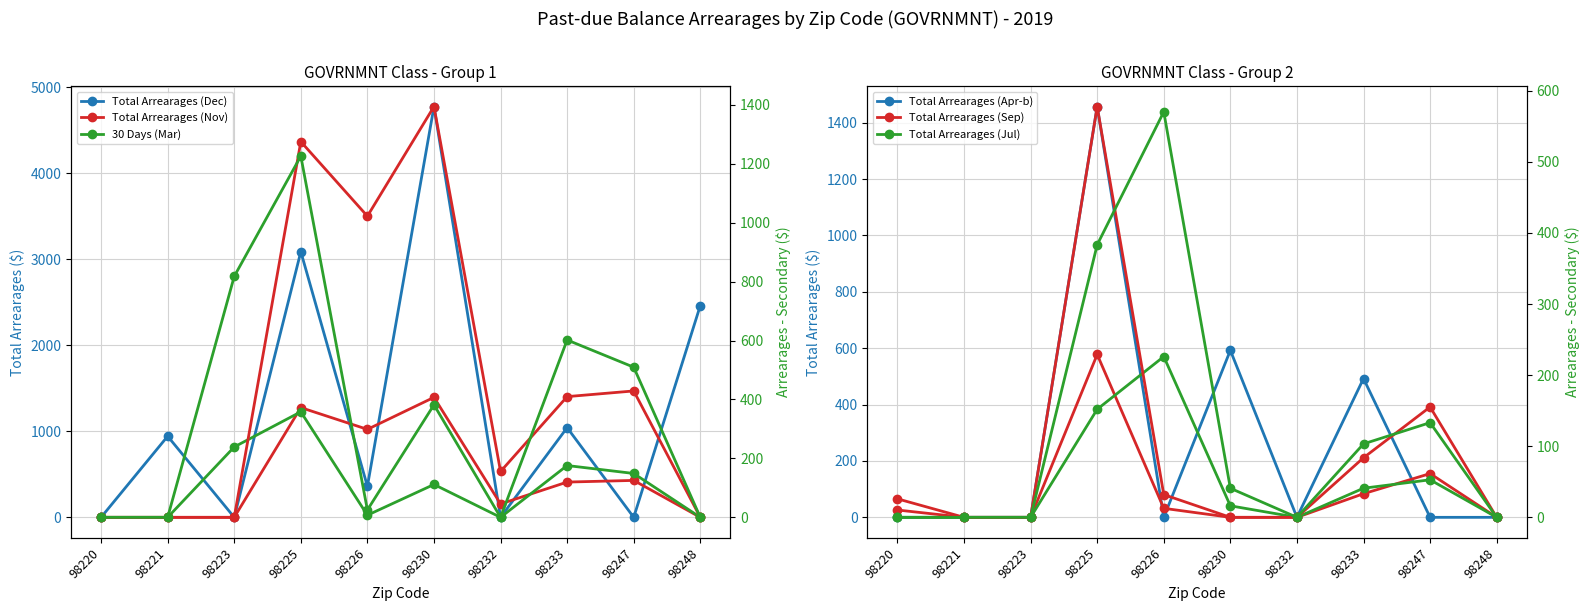

Count the number of categories in the chart.

10